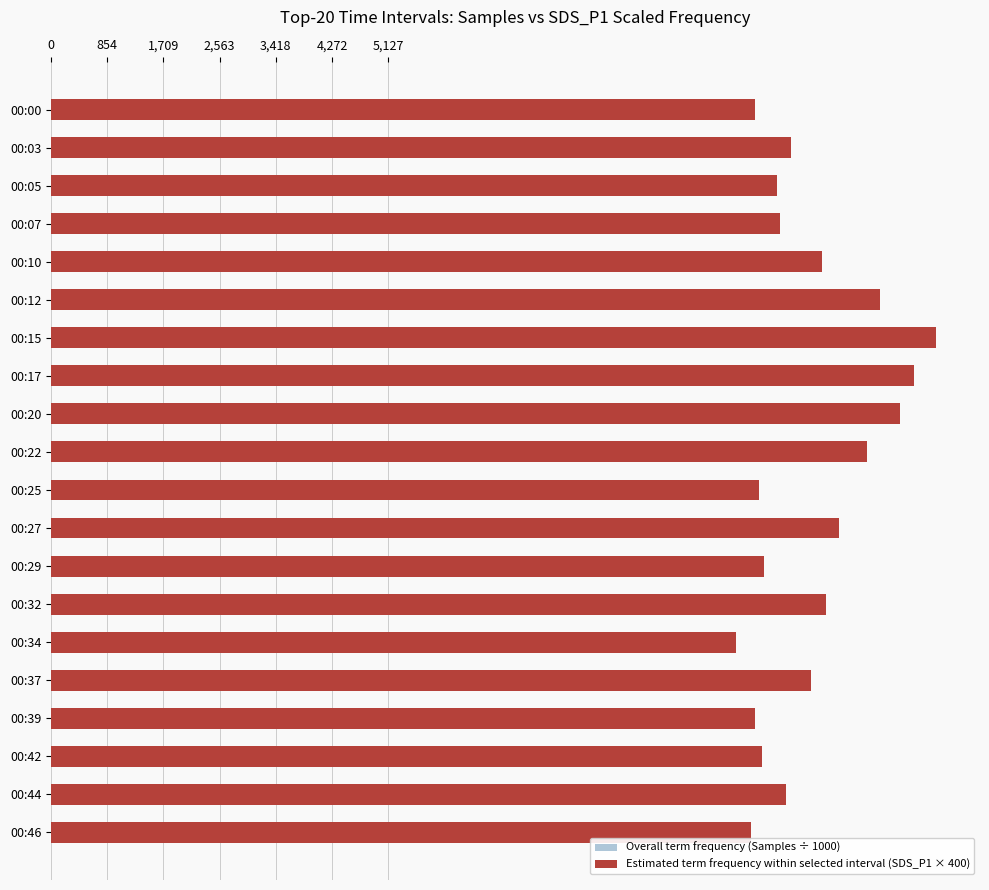

What is the value of the Estimated term frequency within the selected interval bar at the 8th from the left?

13120.0